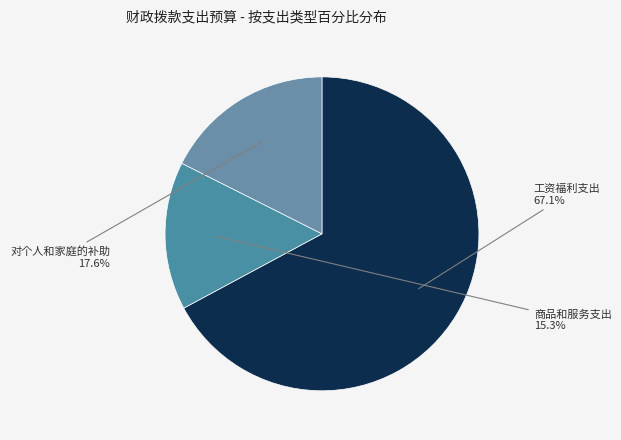

What is the largest slice in the pie chart?

工资福利支出